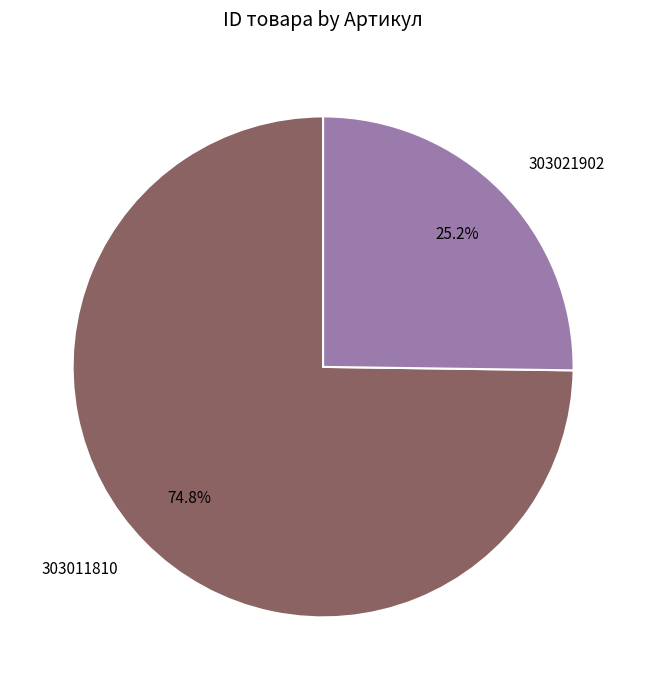

Is it true that 303021902 is 25% of the pie?

True